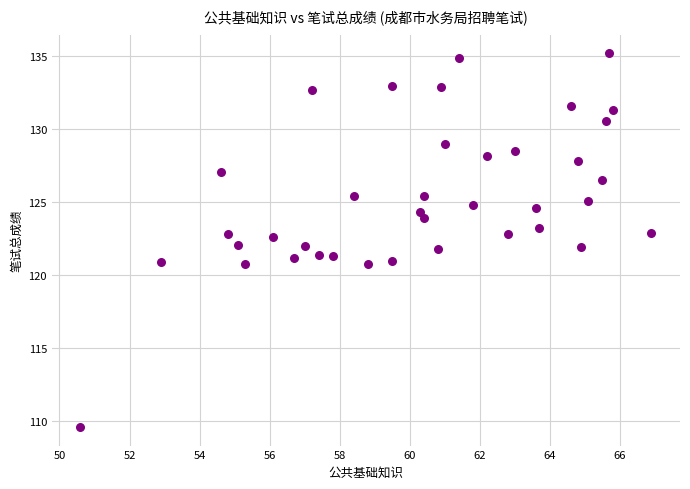

What is the range of Y values (max minus min)?

25.6